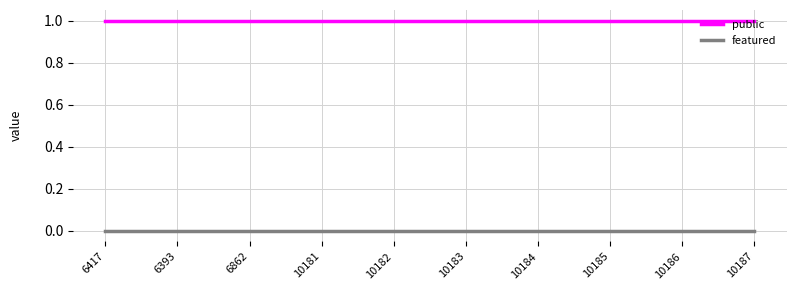

True or false: featured and public intersect in this chart.

False